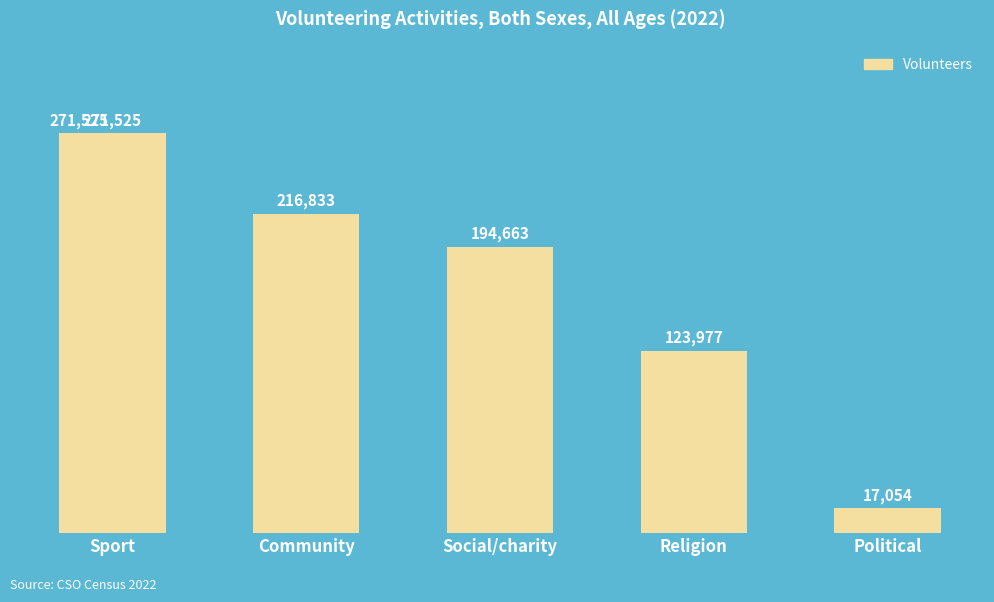

List the labels in order of value, smallest first.

Political, Religion, Social/charity, Community, Sport